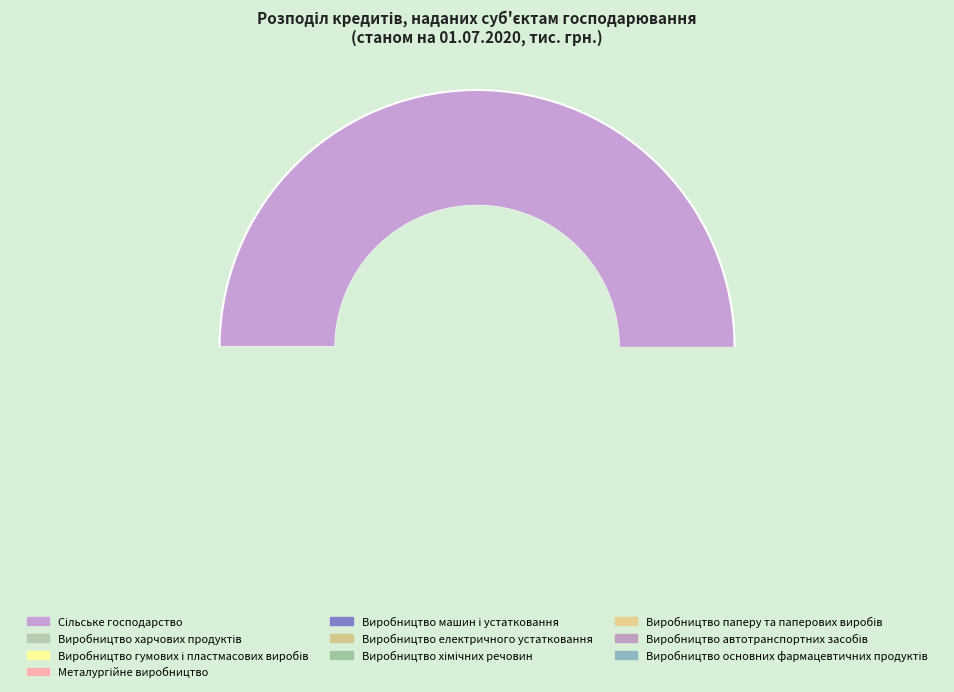

Which slice is the smallest?

Виробництво основних фармацевтичних продуктів